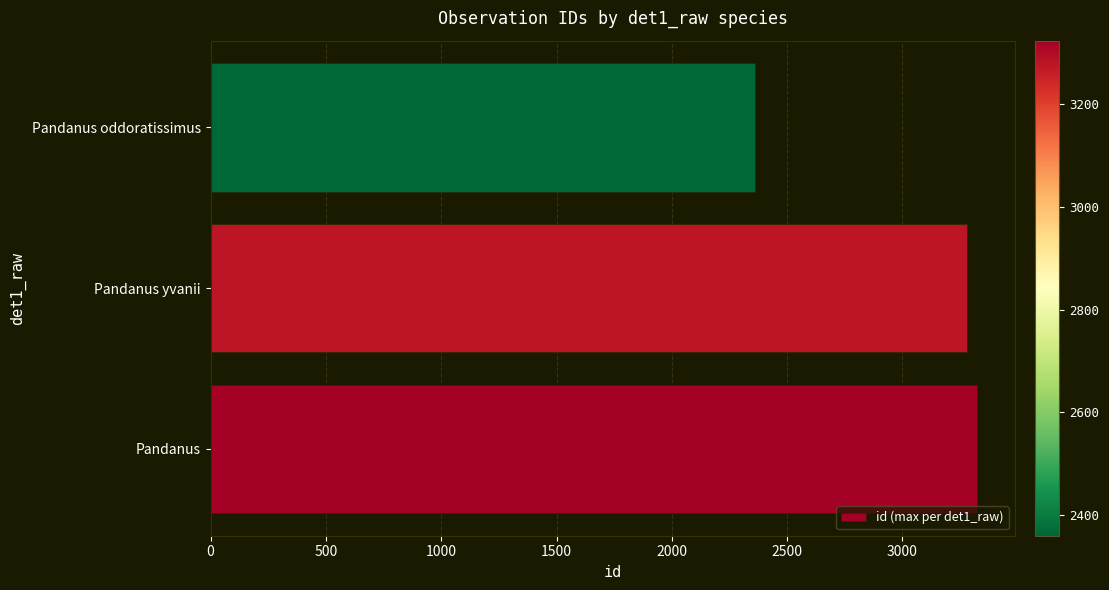

Rank the categories by value from lowest to highest.

Pandanus oddoratissimus, Pandanus yvanii, Pandanus